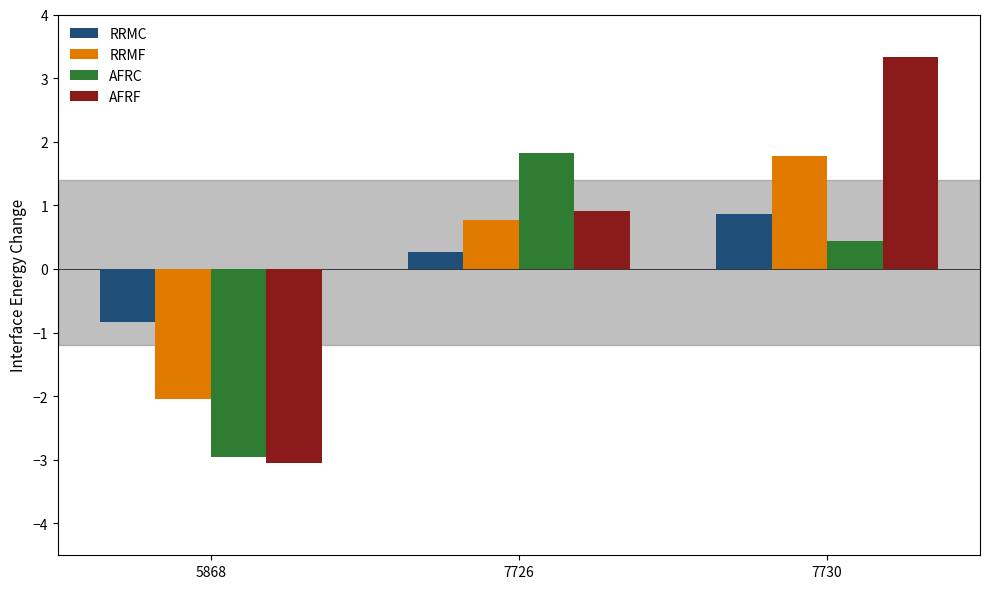

Reading left to right, list all the values displayed in this chart.

RRMC: 5868=-0.8	7726=0.3	7730=0.9
RRMF: 5868=-2.0	7726=0.8	7730=1.8
AFRC: 5868=-3.0	7726=1.8	7730=0.4
AFRF: 5868=-3.0	7726=0.9	7730=3.3